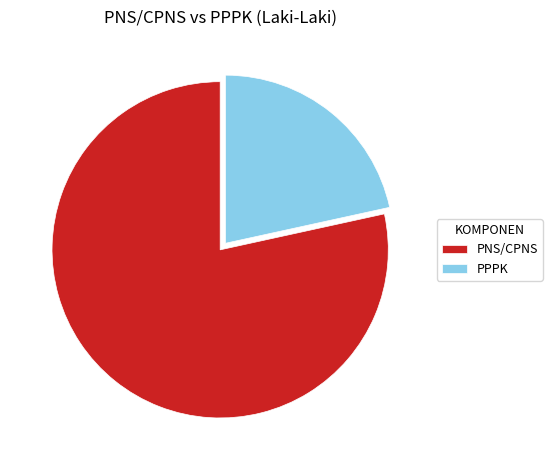

Is the sum of PPPK and PNS/CPNS greater than half?

Yes